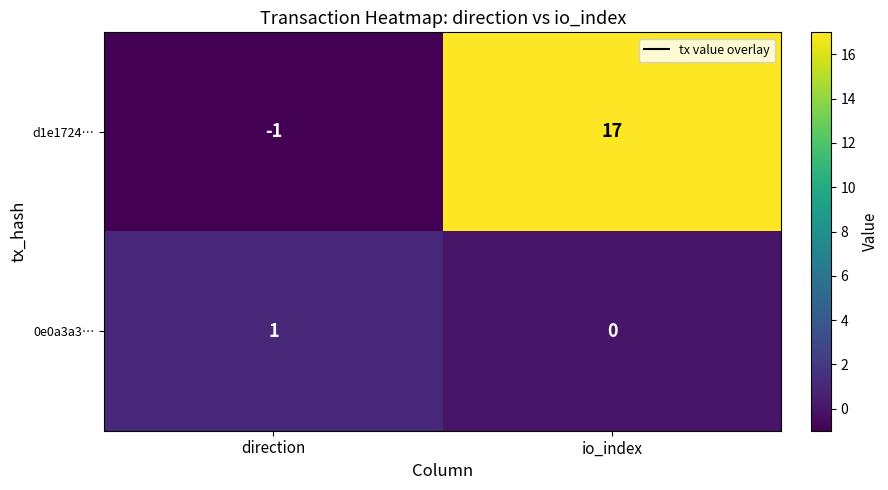

The value of 0e0a3a3… at direction is 1. True or false?

True